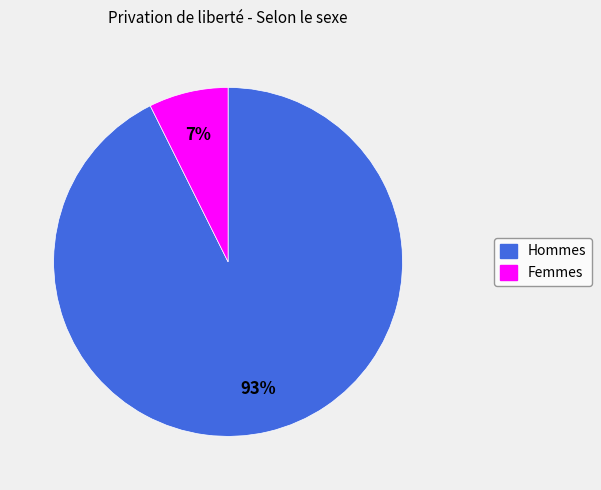

To the nearest percent, what is the average slice percentage?

50%